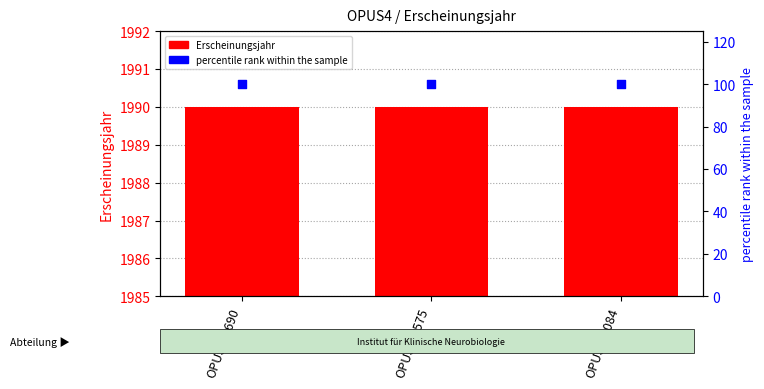

Which series has the largest total across all categories?

Erscheinungsjahr